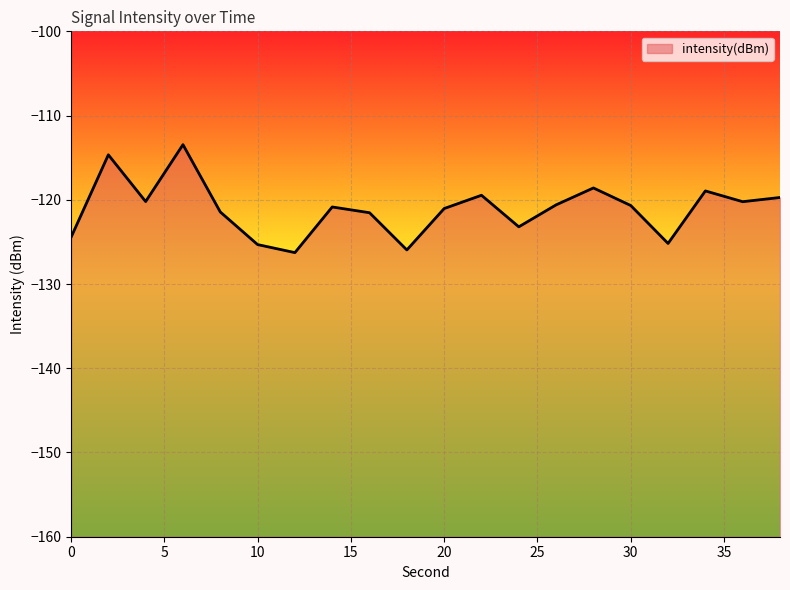

Rank the categories by value from lowest to highest.

12, 18, 10, 32, 0, 24, 16, 8, 20, 14, 30, 26, 36, 4, 38, 22, 34, 28, 2, 6